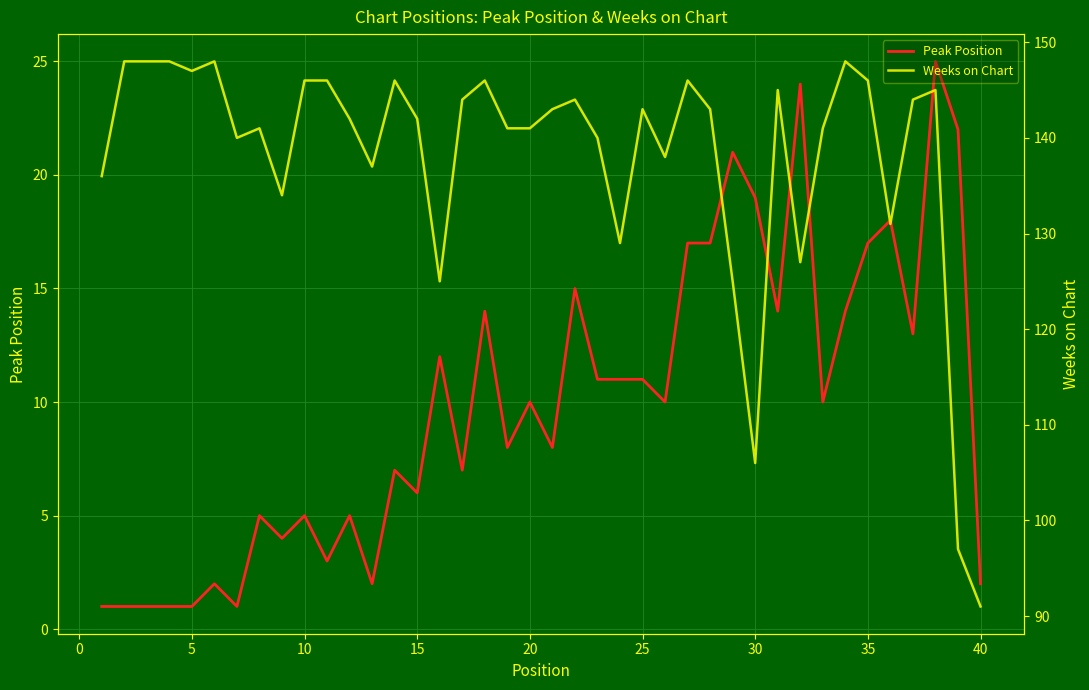

How many lines are shown in the chart?

2